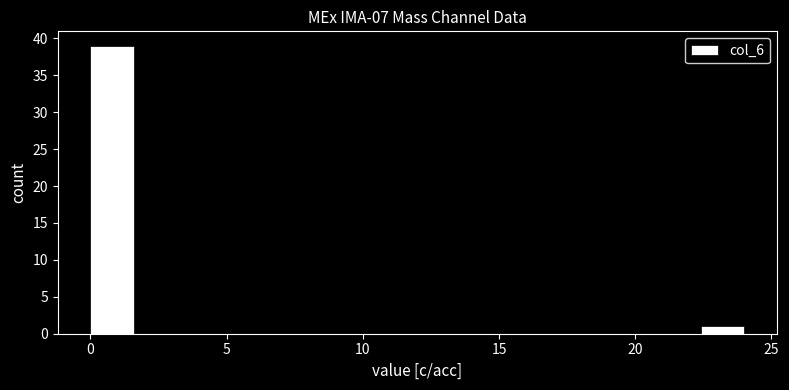

Read against the x-axis, roughly where is the centre of the tallest bar?

1.0